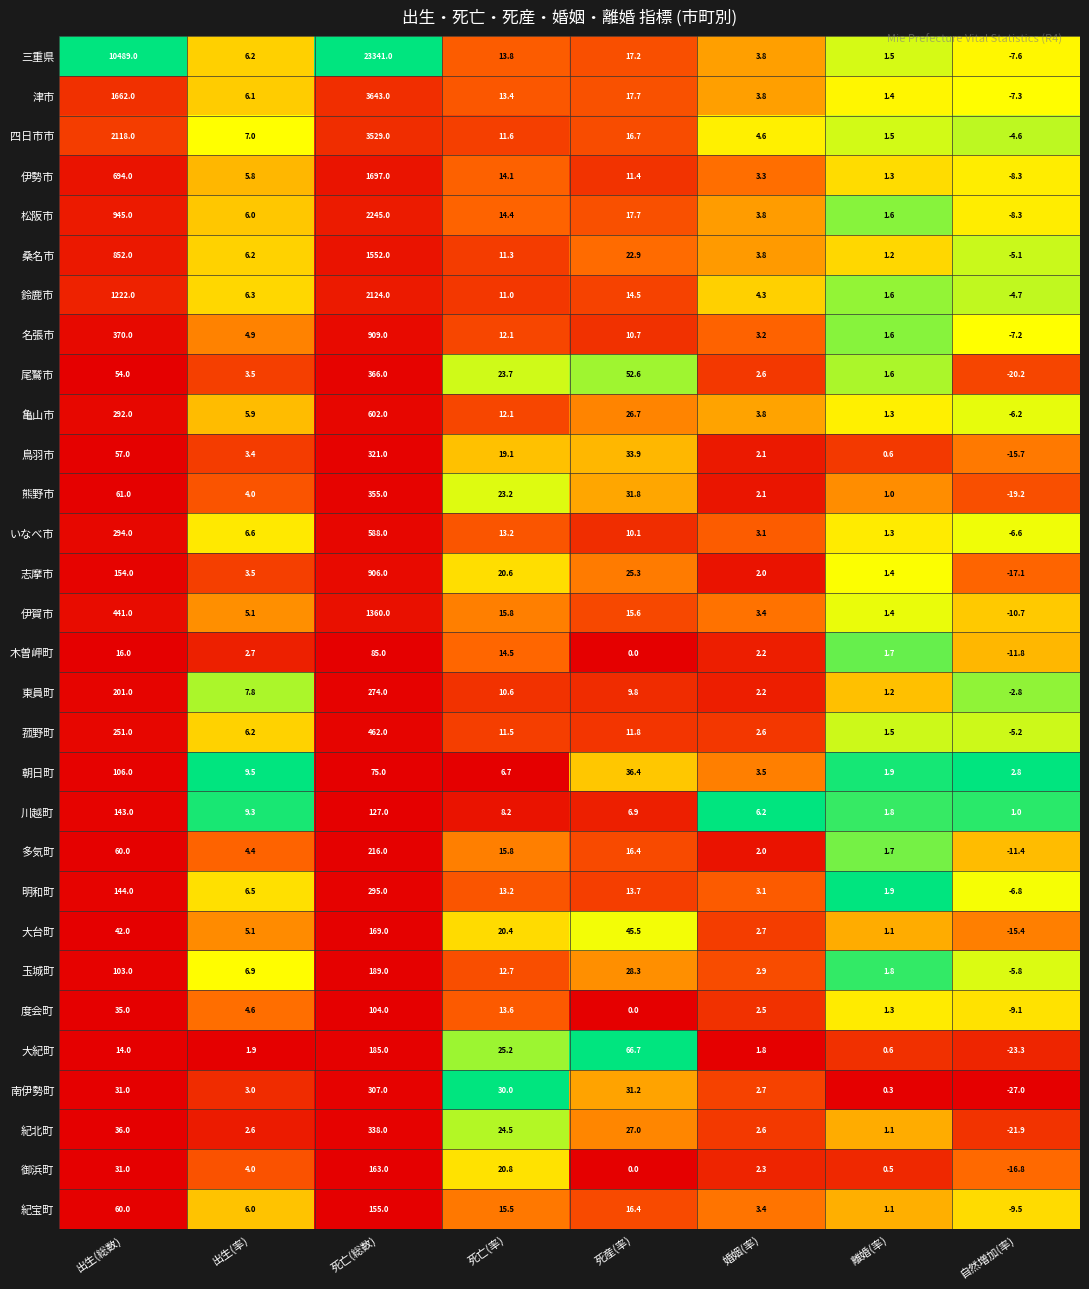

True or false: いなべ市 has a value of 4.3 at 婚姻(率).

False